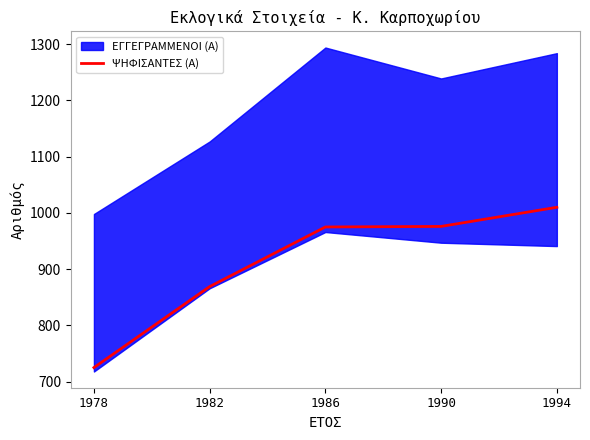

What is the value of the 3rd point from the left?

975